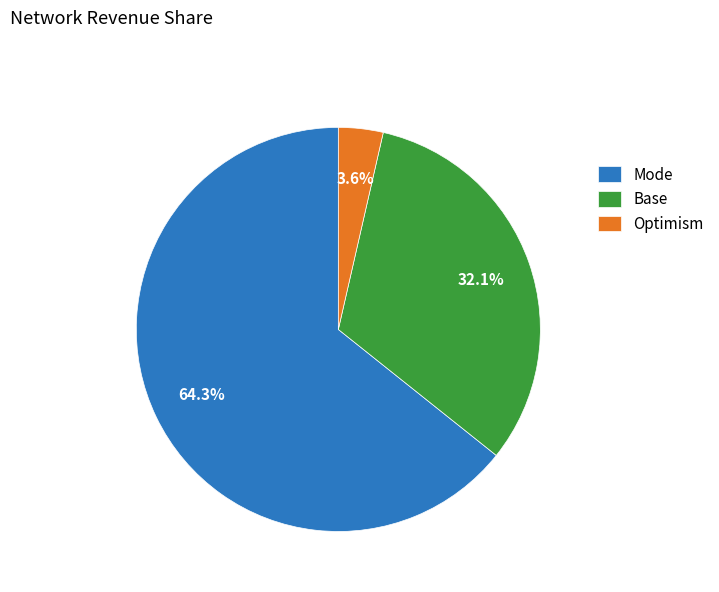

To the nearest percent, what is the difference between the largest and smallest slice percentages?

61%